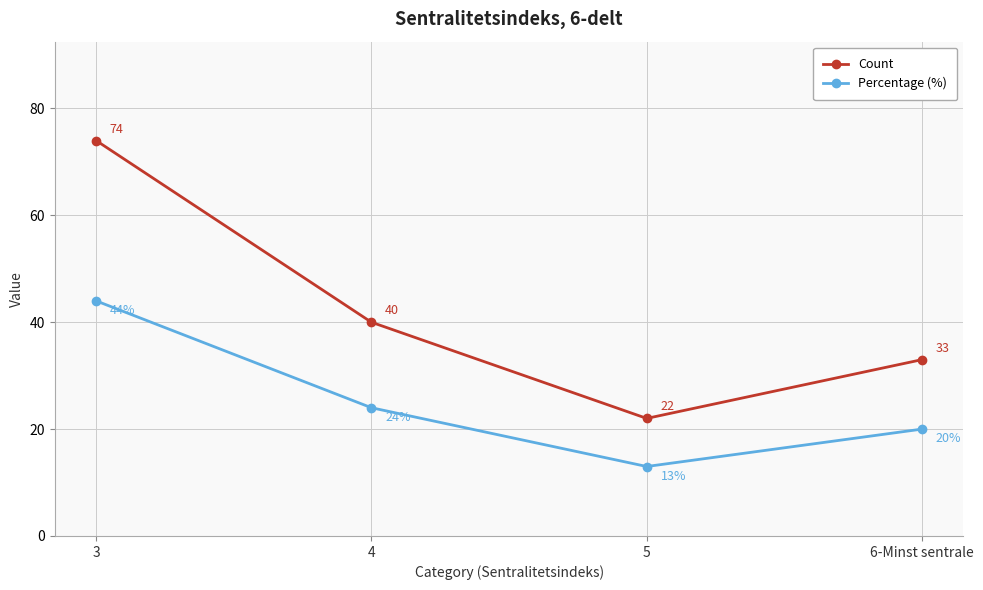

The value of Percentage (%) at 5 is 17. True or false?

False